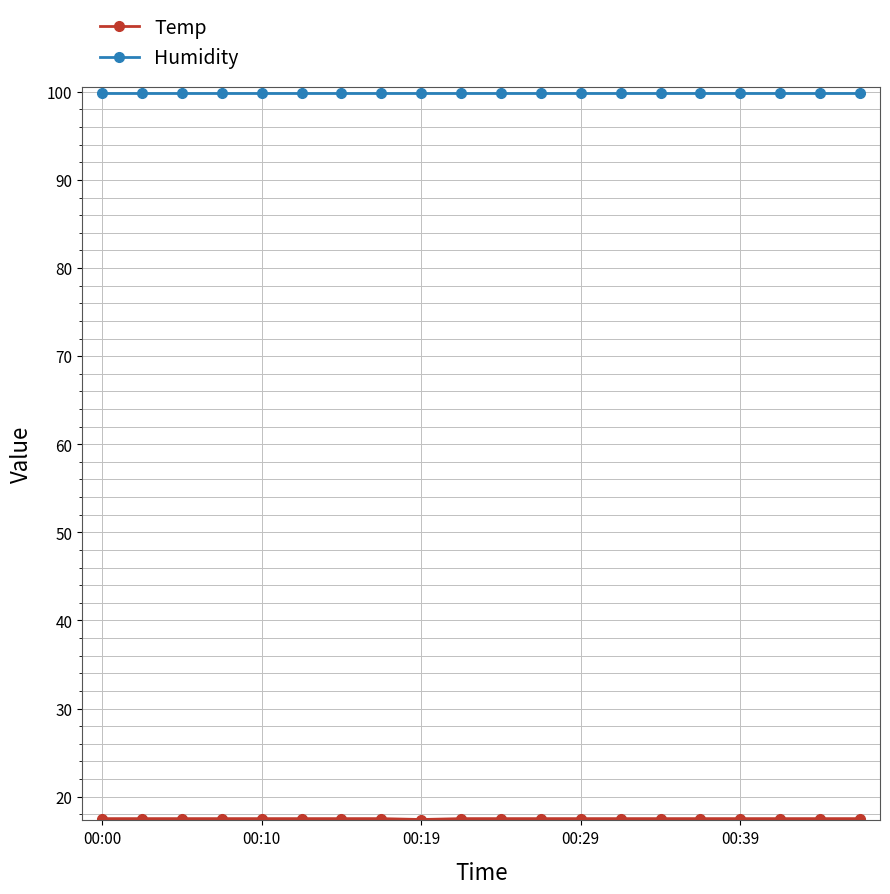

What is the value of the Humidity point at the 15th from the left?

99.9